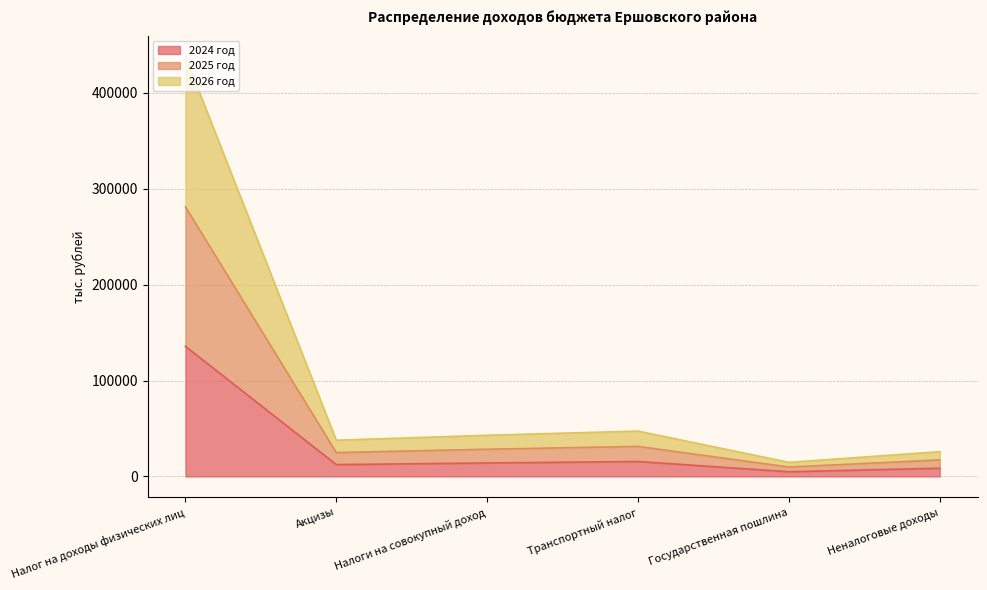

True or false: 2024 год and 2025 год cross at least once.

False